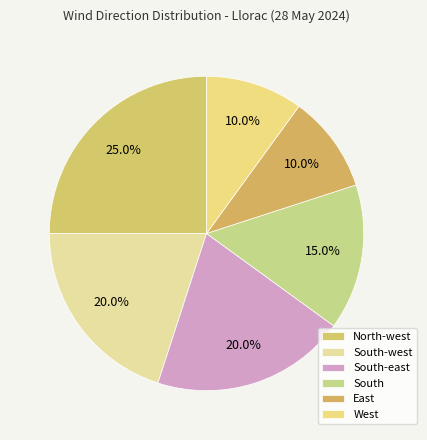

To the nearest percent, what is the combined percentage of South-east and West?

30%